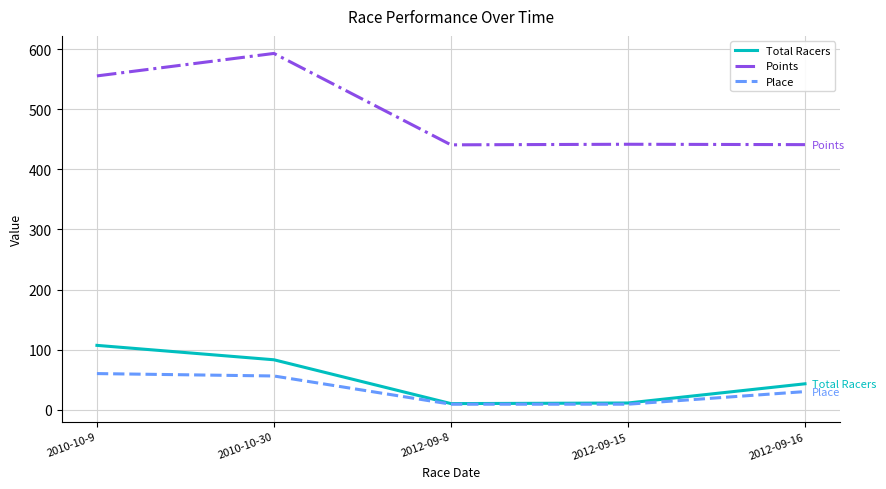

True or false: Points has a value of 441.9 at 2012-09-15.

True